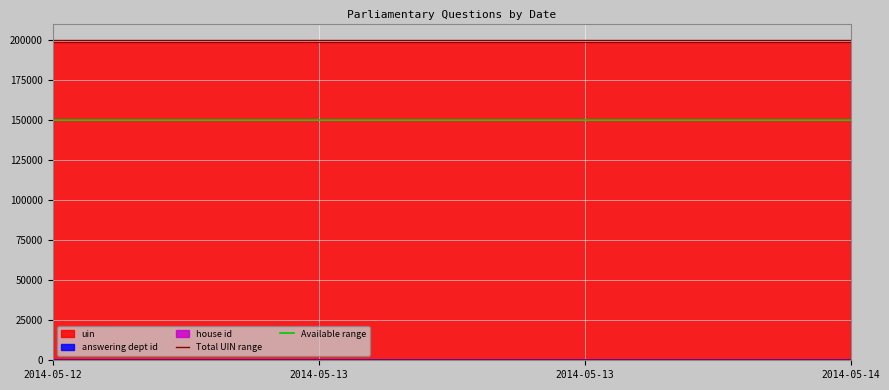

The value of Available range at 2014-05-13 is 150000. True or false?

True